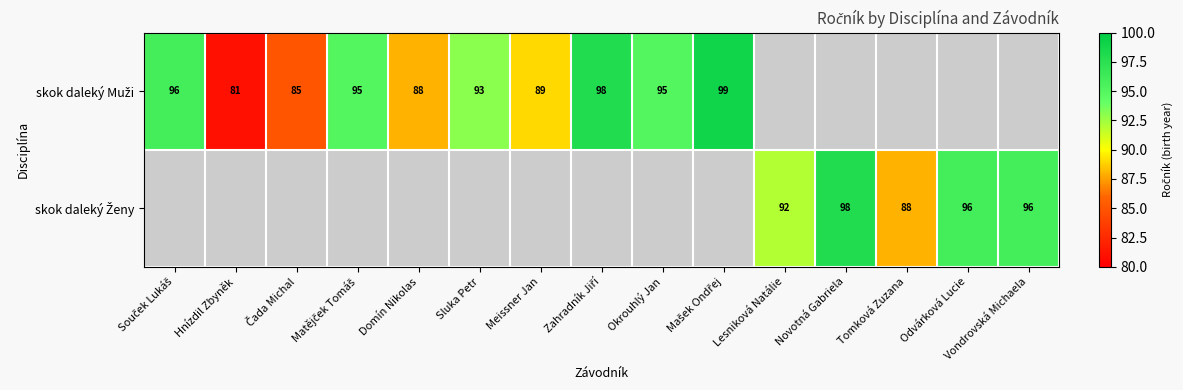

How many series are shown in this chart?

2